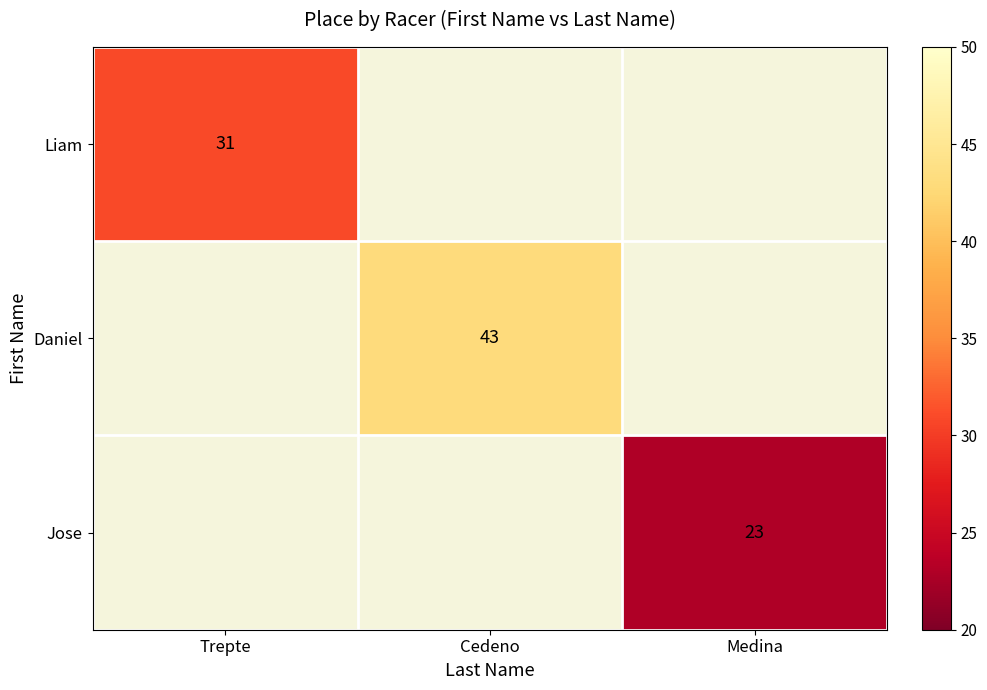

Which category has the lowest value across all series?

Medina